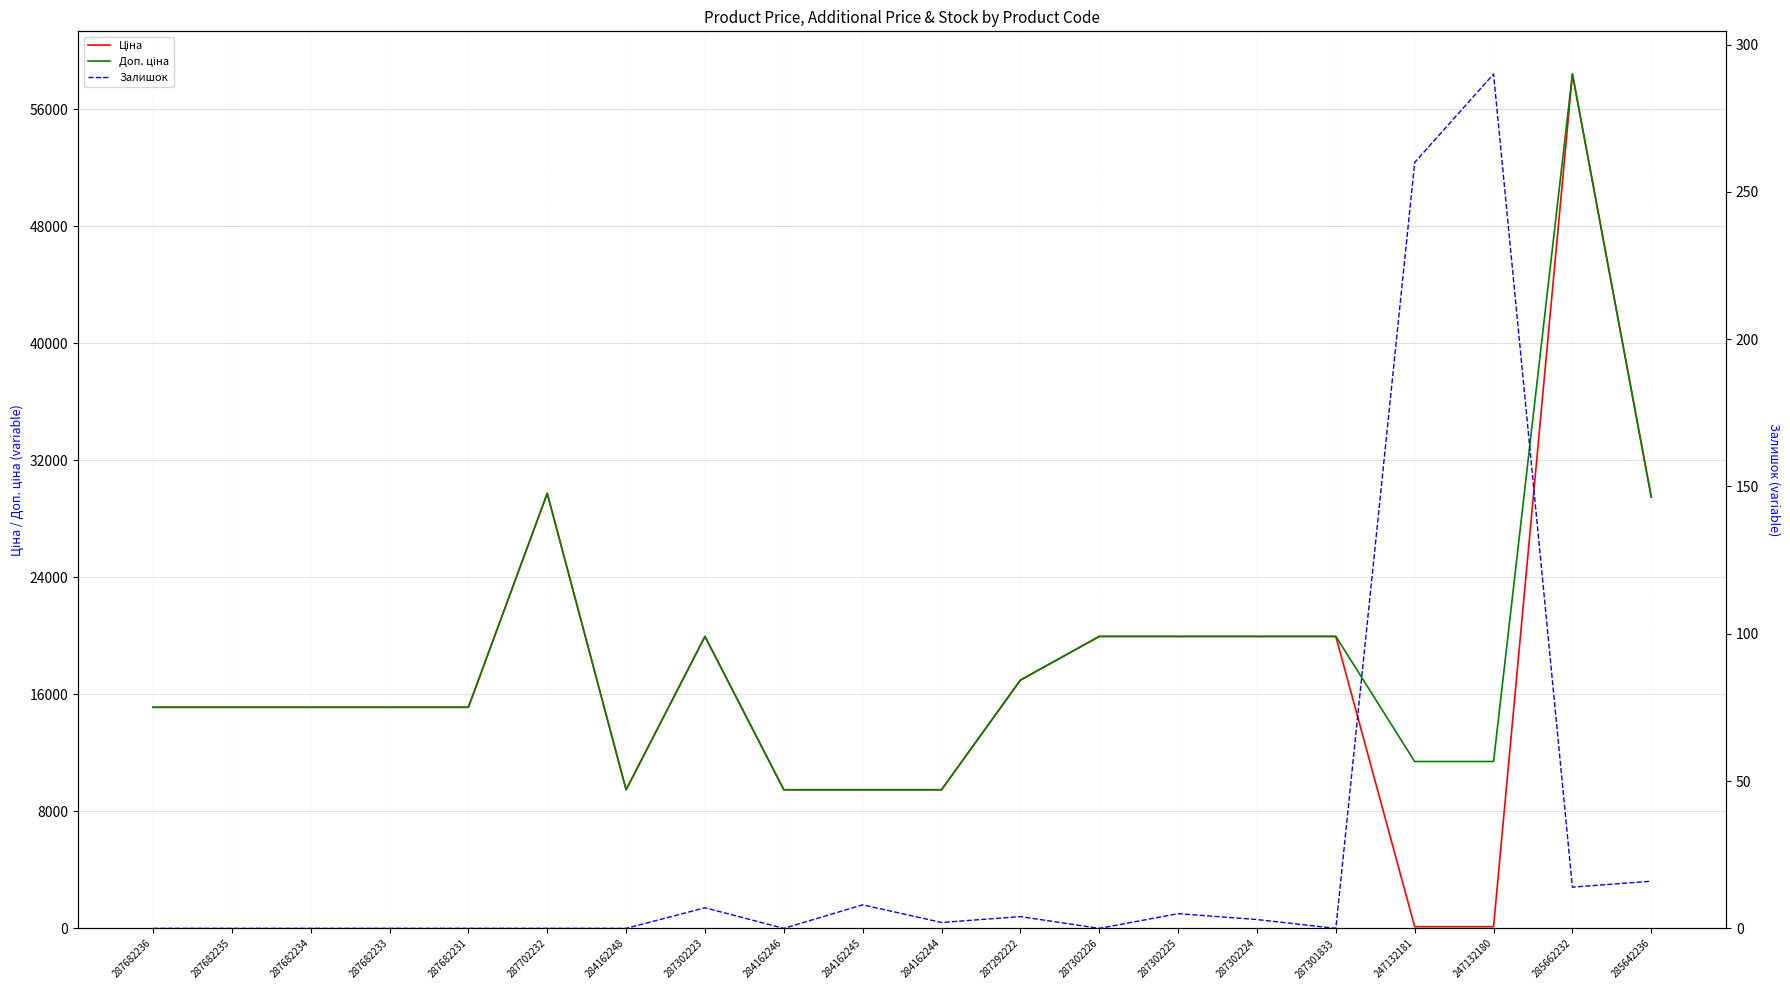

Which series has the largest range (max minus min)?

Ціна